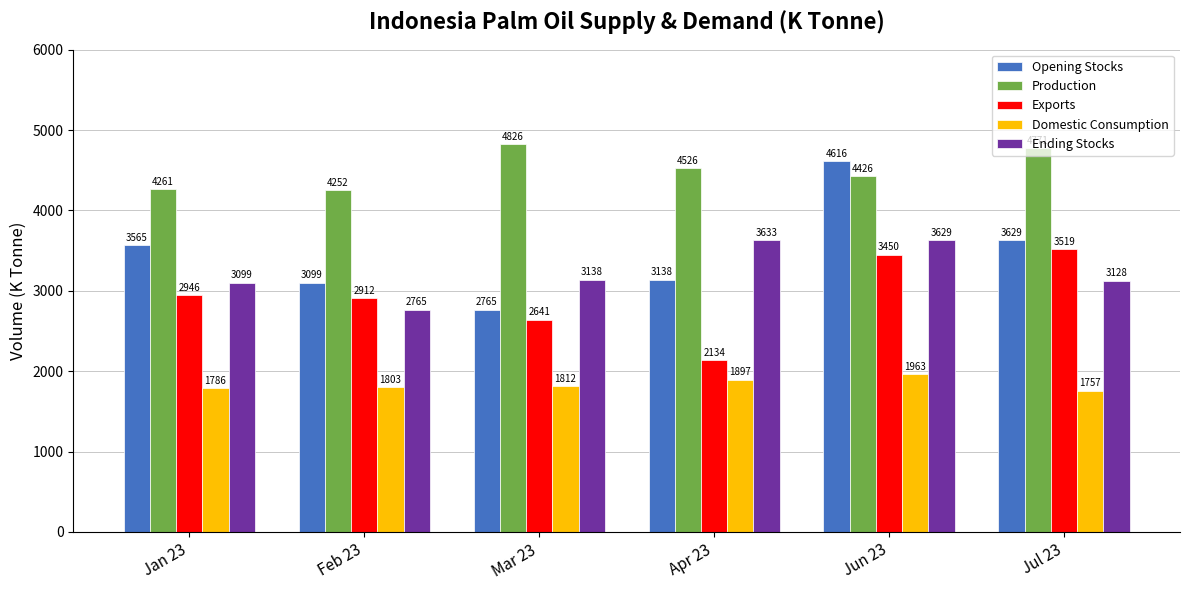

Reading left to right, extract all data points from this chart.

Opening Stocks: 3565	3099	2765	3138	4616	3629
Production: 4261	4252	4826	4526	4426	4771
Exports: 2946	2912	2641	2134	3450	3519
Domestic Consumption: 1786	1803	1812	1897	1963	1757
Ending Stocks: 3099	2765	3138	3633	3629	3128